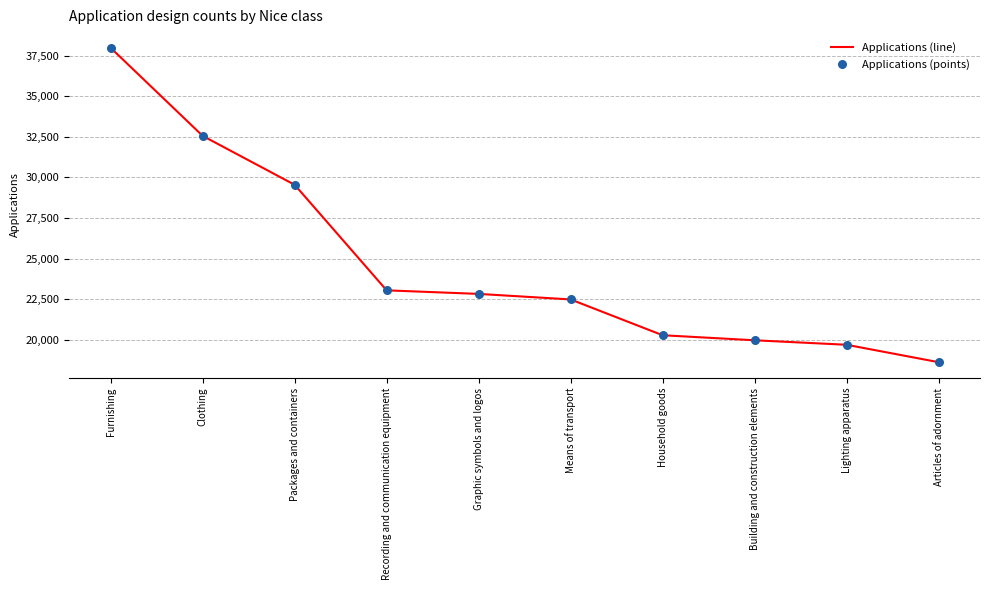

Which has a higher value, Furnishing or Household goods?

Furnishing